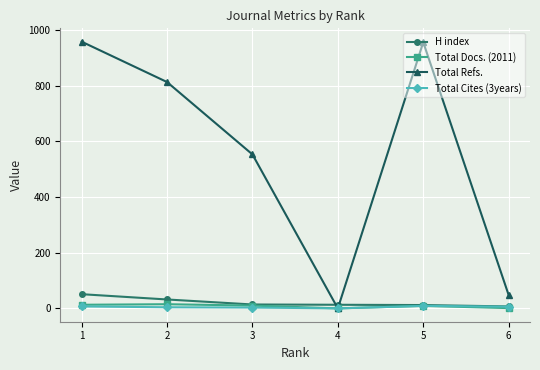

Is the value of Total Refs. at 5 greater than the value of Total Docs. (2011) at 4?

Yes